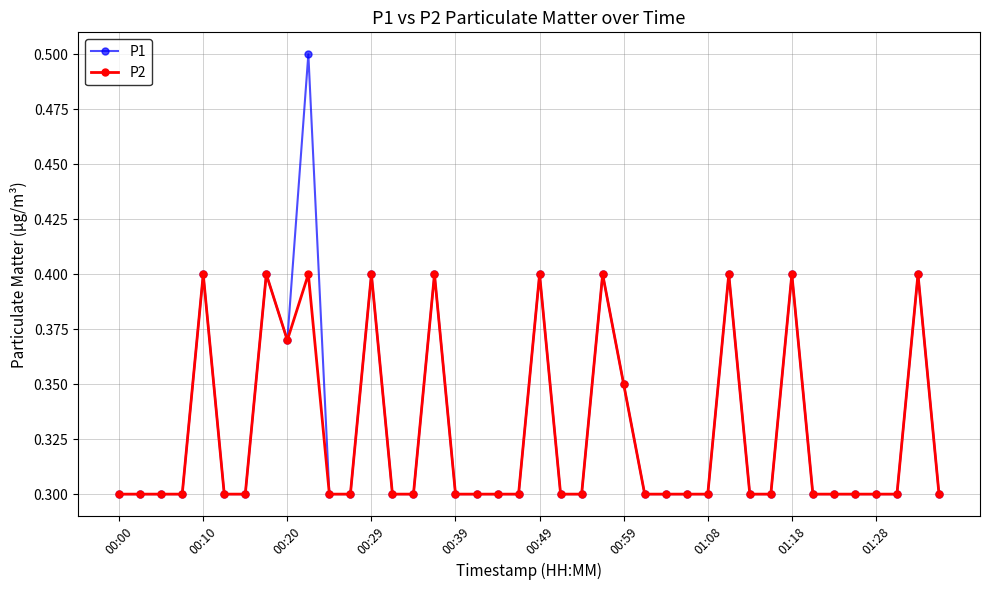

Rank the series by their maximum value, from lowest to highest.

P2, P1